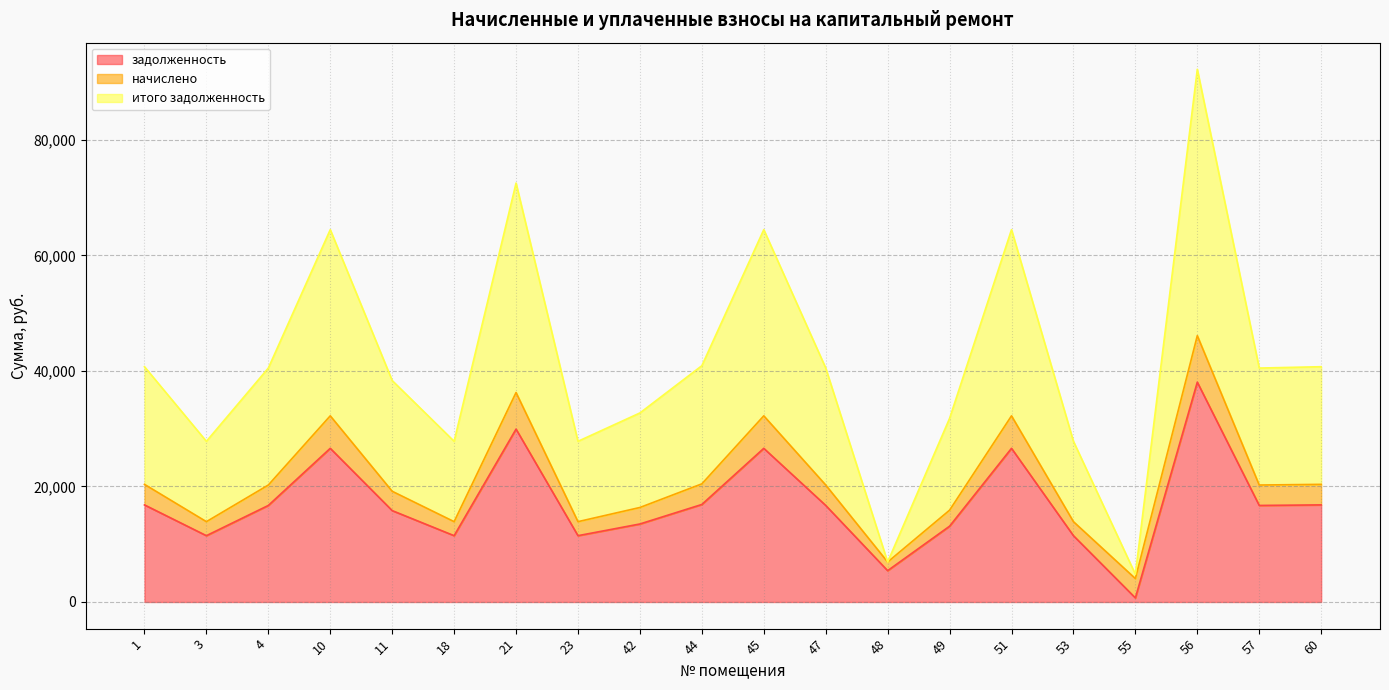

True or false: задолженность has a value of 42806.5 at 51.

False